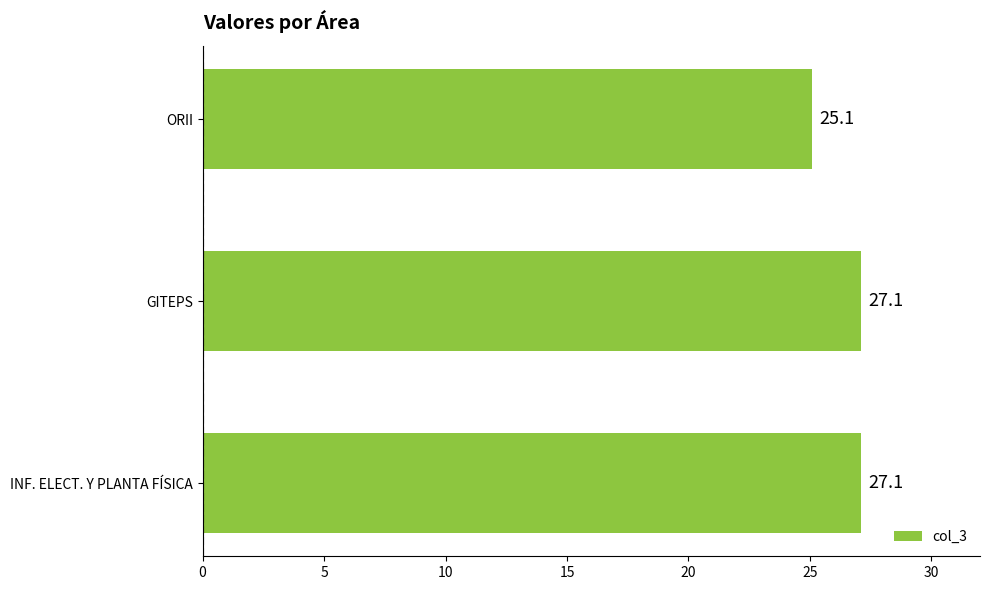

What is the sum of the values at ORII and INF. ELECT. Y PLANTA FÍSICA?

52.2